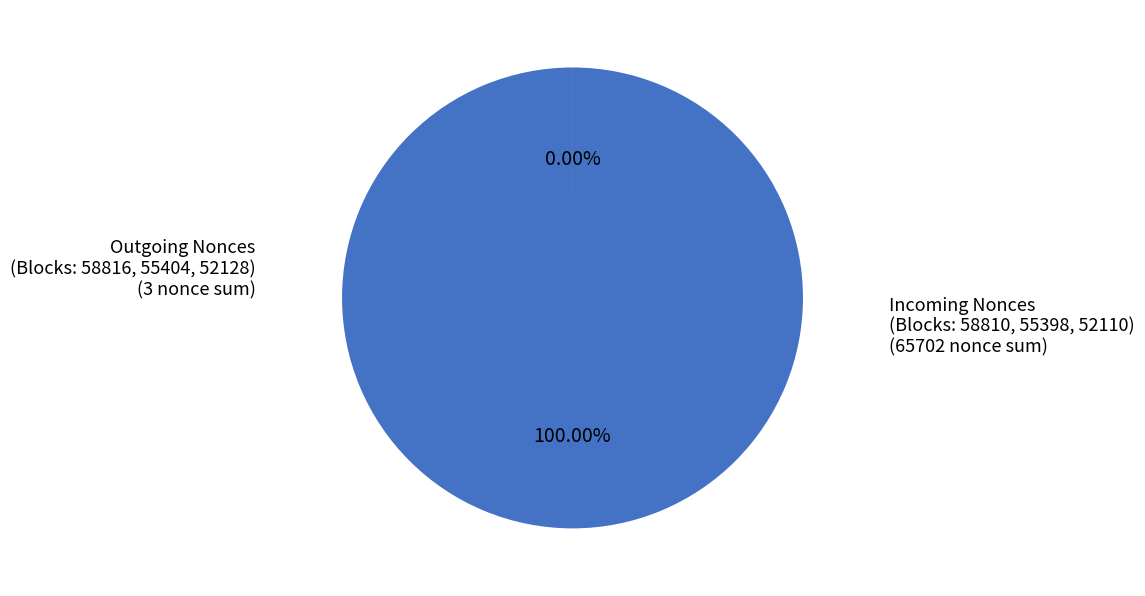

Is there any slice that represents more than half of the pie?

Yes